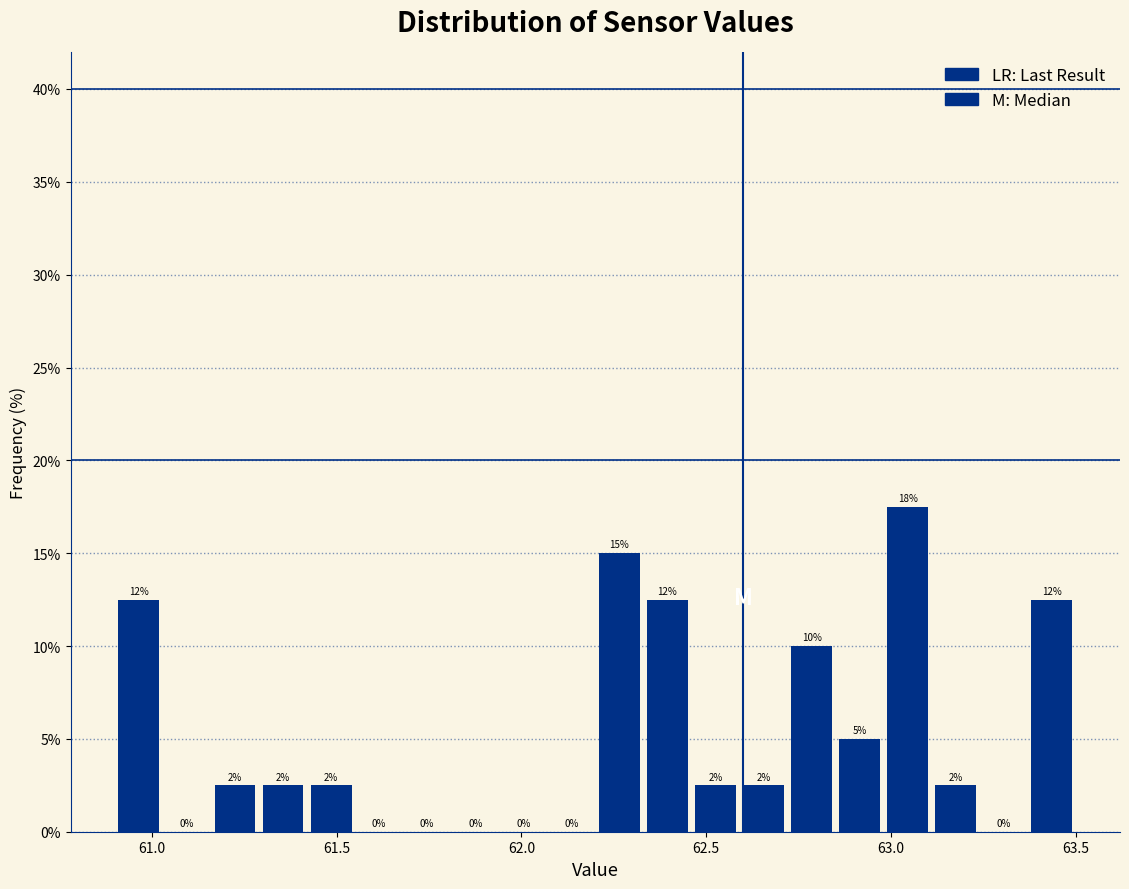

Read against the x-axis, roughly where is the centre of the tallest bar?

63.05